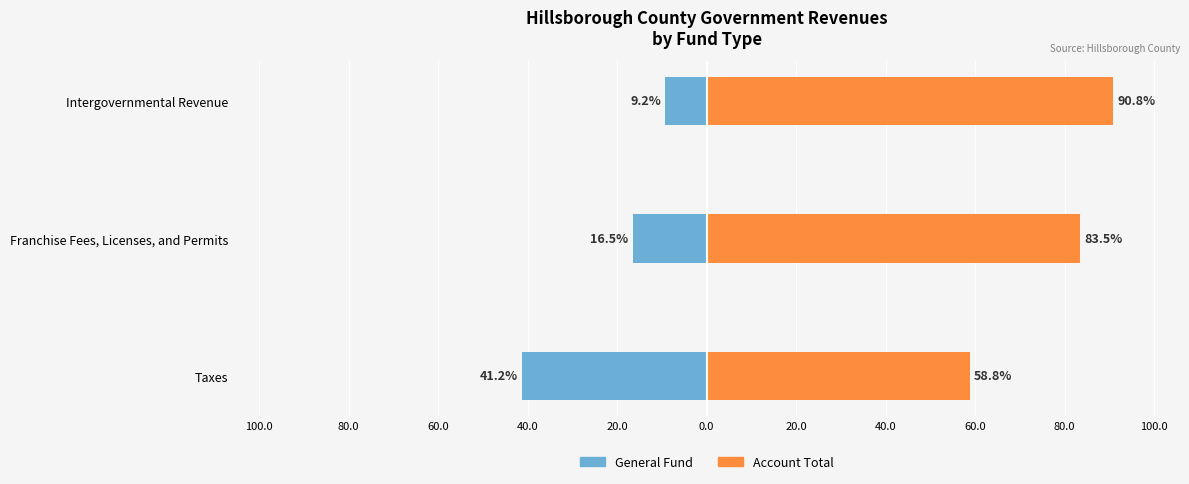

What are all the series names shown in the legend?

General Fund, Account Total